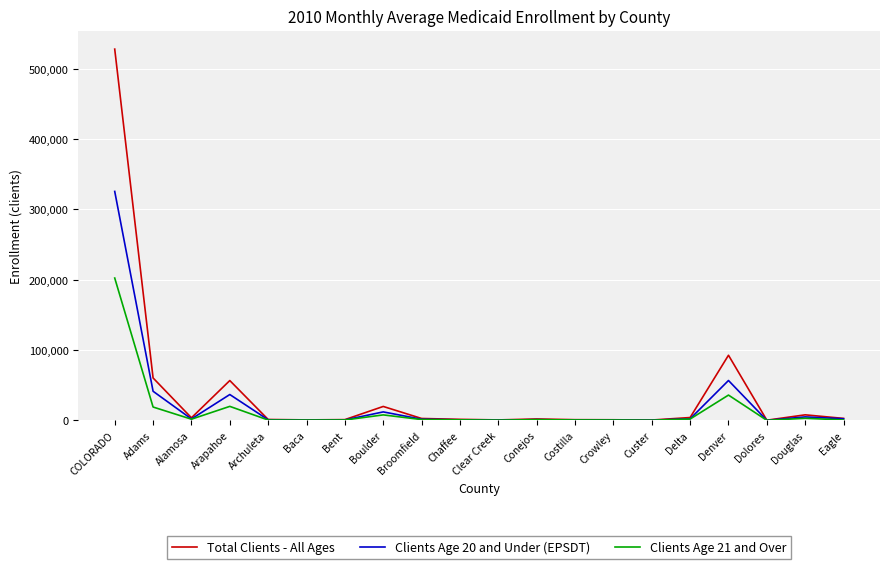

List the series in order of their overall mean, highest first.

Total Clients - All Ages, Clients Age 20 and Under (EPSDT), Clients Age 21 and Over